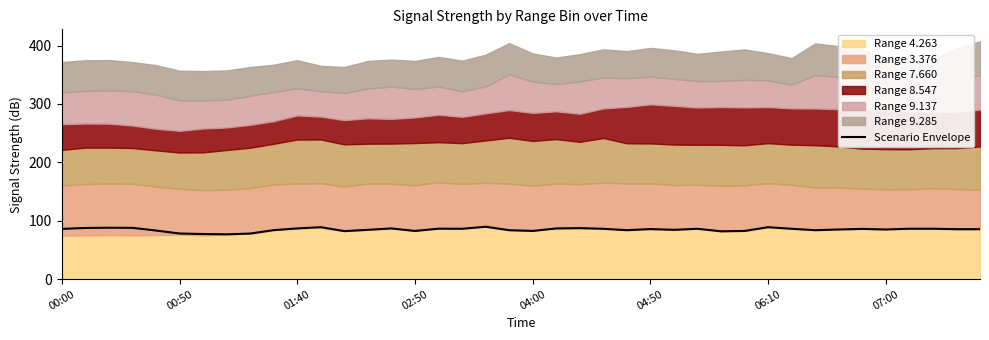

The value of Scenario Envelope at 01:40 is 86.9. True or false?

True